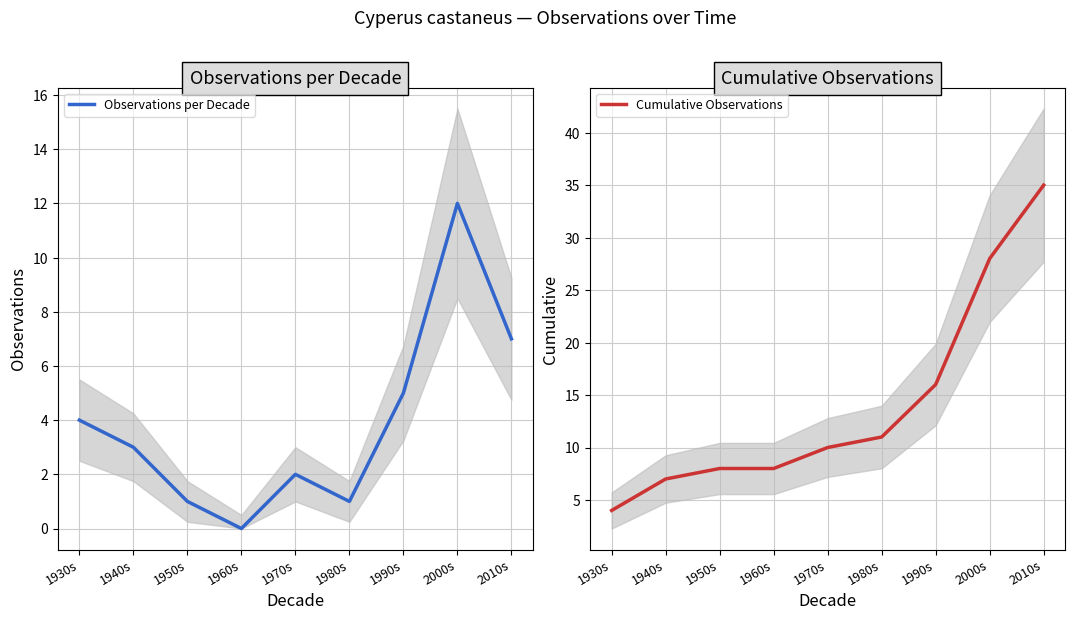

True or false: Observations per Decade and Cumulative Observations intersect in this chart.

False